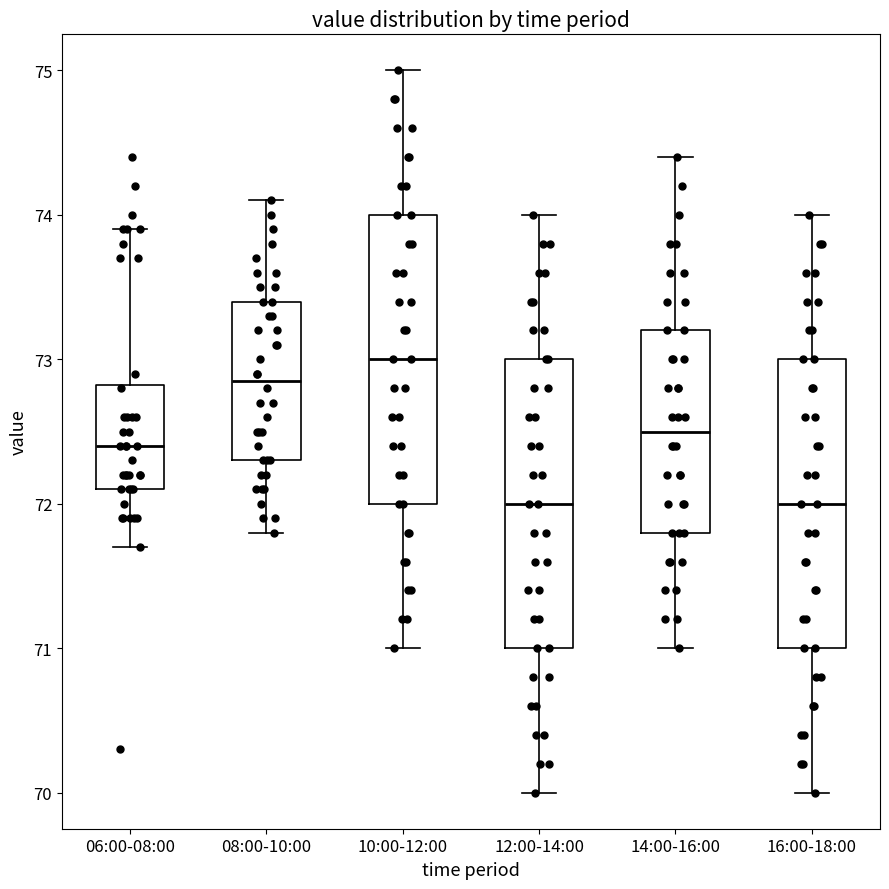

Where is the upper edge of the box for 10:00-12:00 on the y-axis? The values are not printed on the chart, so give them approximately, as read against the axis.

74.0